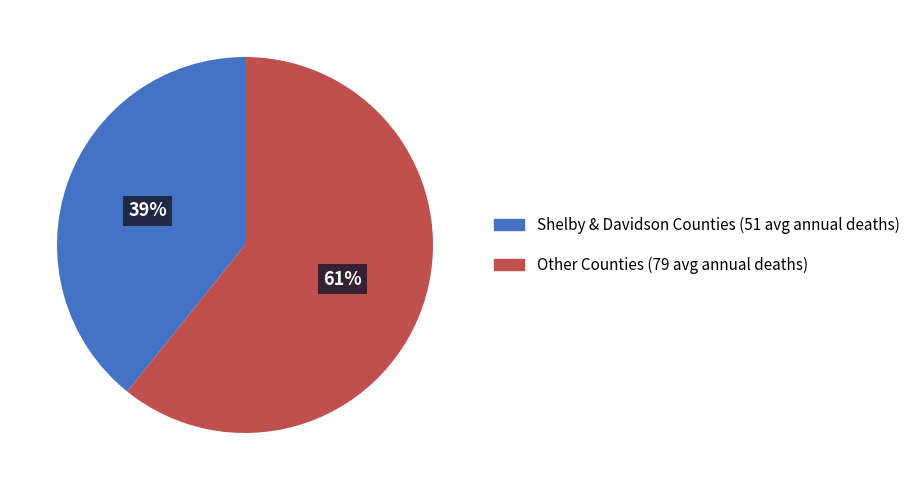

Is there any slice that represents more than half of the pie?

Yes